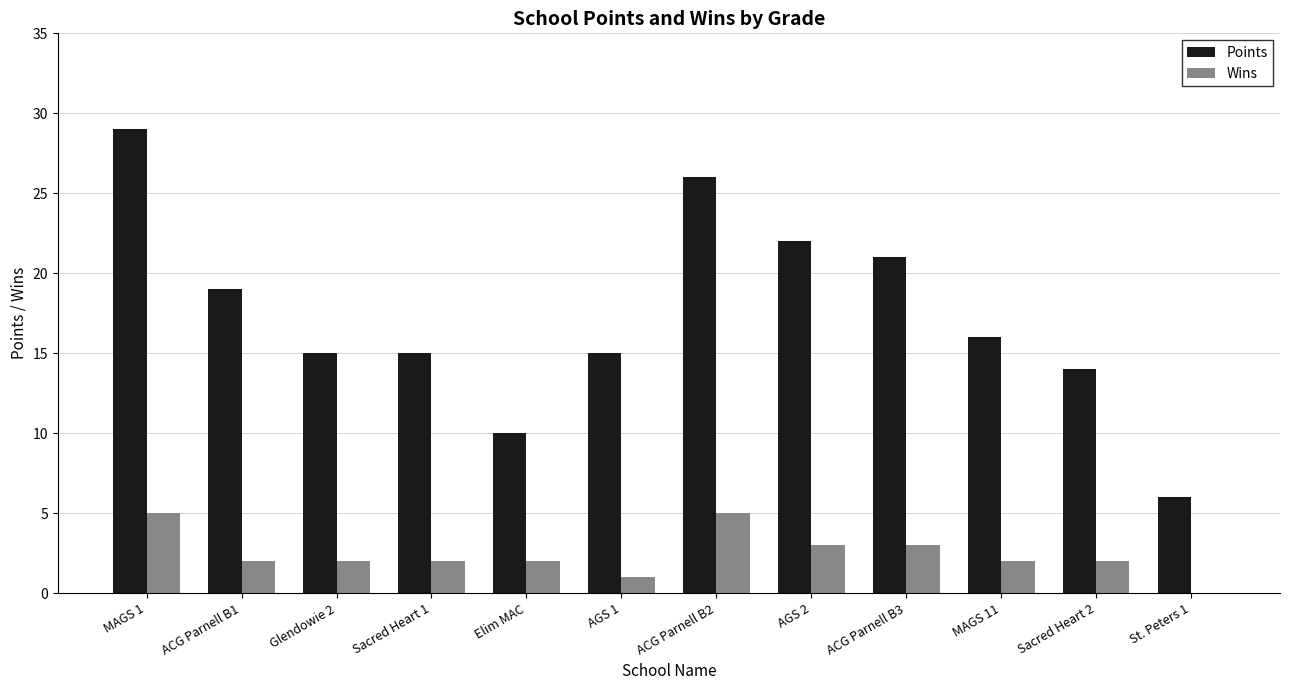

Which series has the largest range (max minus min)?

Points